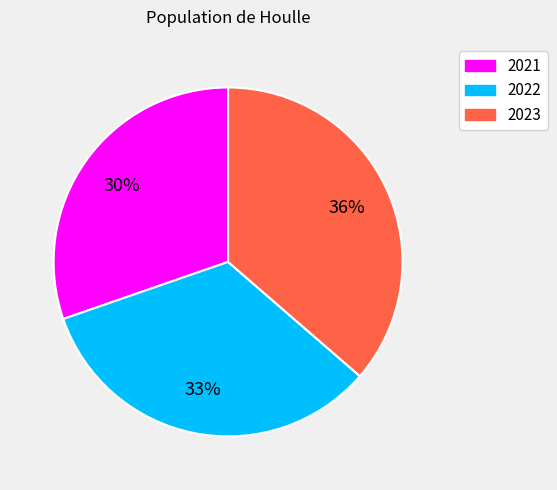

Does any single category account for the majority?

No